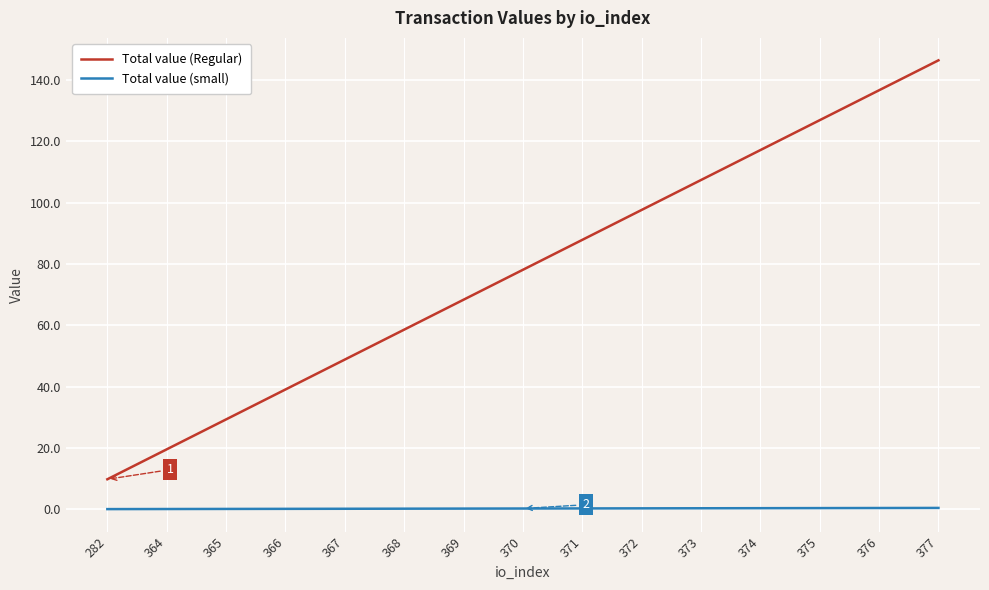

Which series changed the most between 366 and 377?

Total value (Regular)